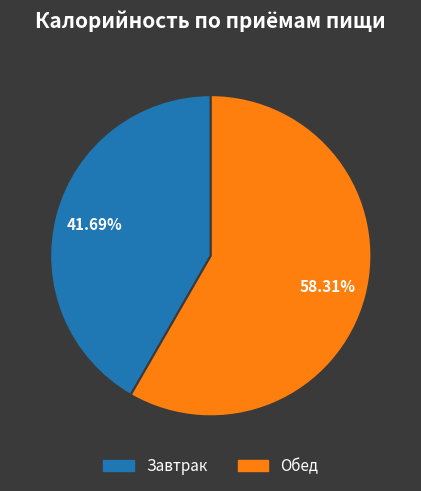

To the nearest percent, what is the difference between the Завтрак and Обед slice percentages?

17%